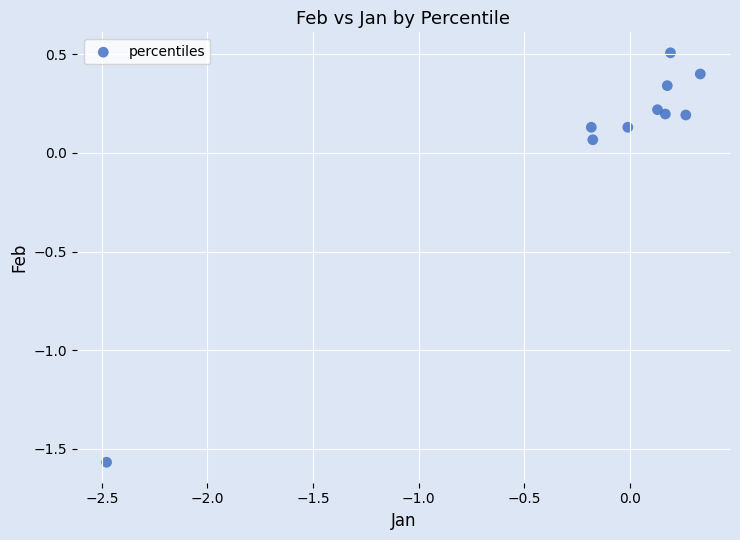

What is the range of X values (max minus min)?

2.8